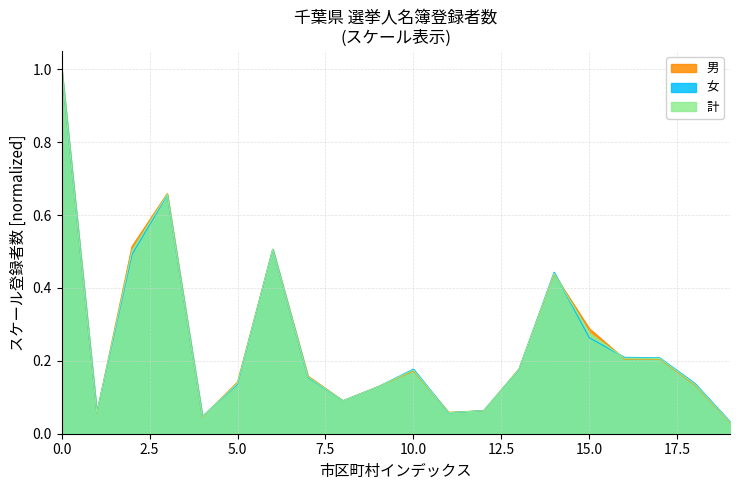

What is the difference between the second highest and minimum values in the 男 series?

0.6